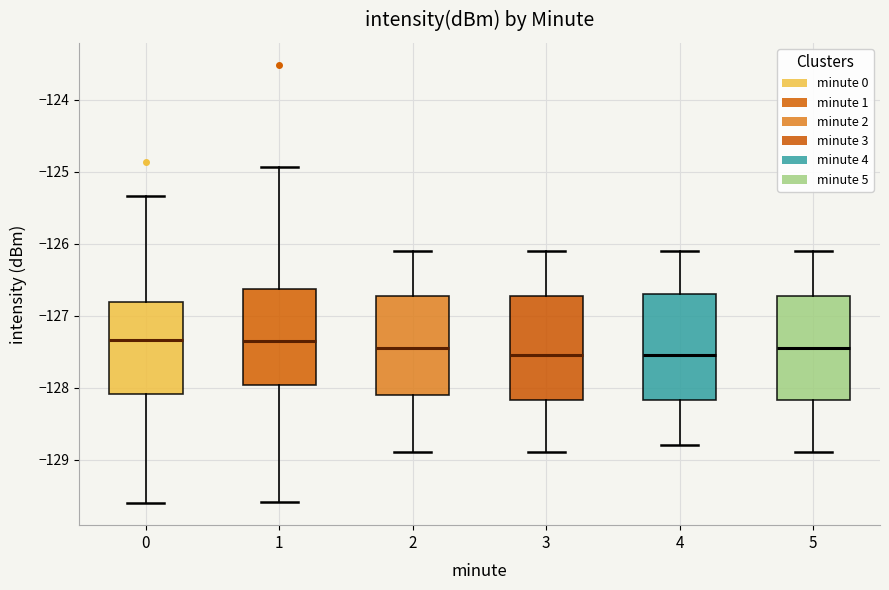

Reading left to right, transcribe this box plot: for each box, give where its median line is, the range the box spans, and where its two whiskers end, as read against the y-axis. The values are not printed on the chart, so give them approximately, as read against the axis.

0: median -127.3, box -128.1 to -126.8, whiskers -129.6 to -125.3
1: median -127.3, box -128.0 to -126.6, whiskers -129.6 to -124.9
2: median -127.4, box -128.1 to -126.7, whiskers -128.9 to -126.1
3: median -127.5, box -128.2 to -126.7, whiskers -128.9 to -126.1
4: median -127.5, box -128.2 to -126.7, whiskers -128.8 to -126.1
5: median -127.4, box -128.2 to -126.7, whiskers -128.9 to -126.1